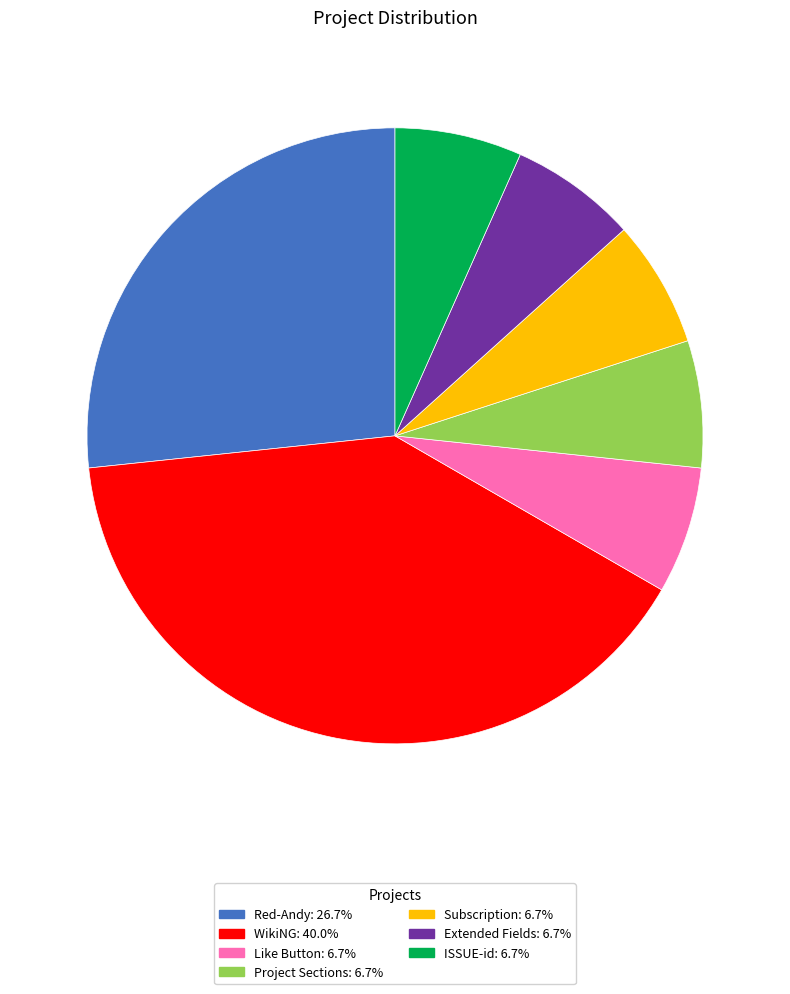

Is there a majority slice in this chart?

No